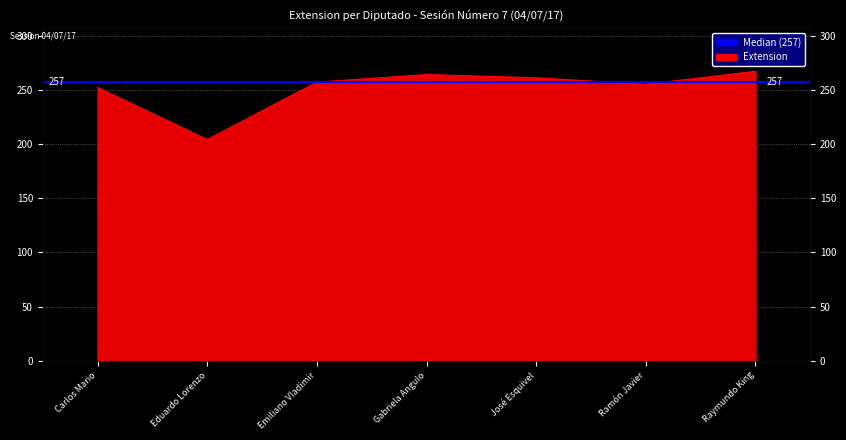

Which has a higher value, Emiliano Vladimir or Eduardo Lorenzo?

Emiliano Vladimir